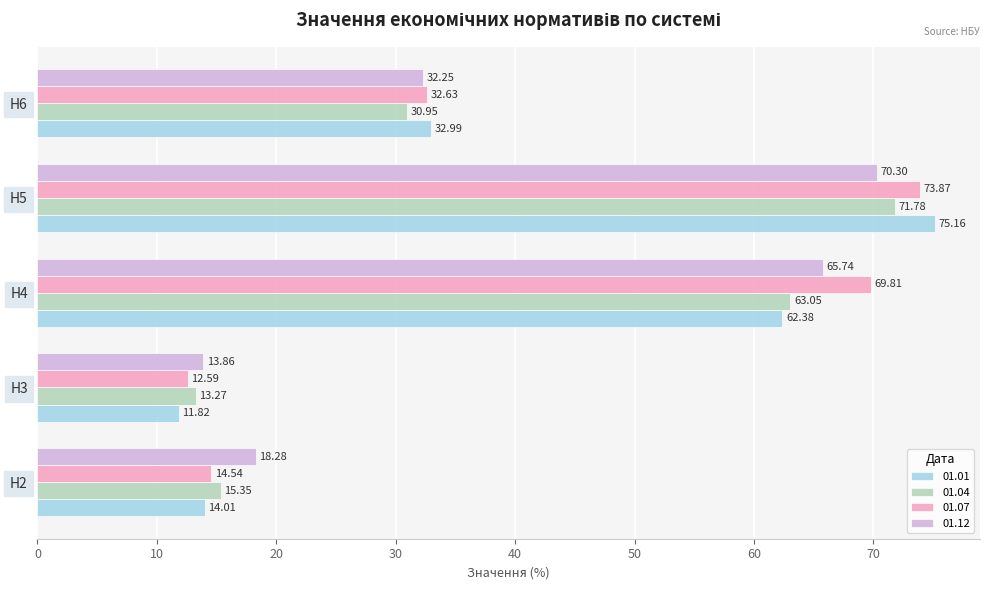

What is the difference between the highest and lowest values at Н4?

7.4